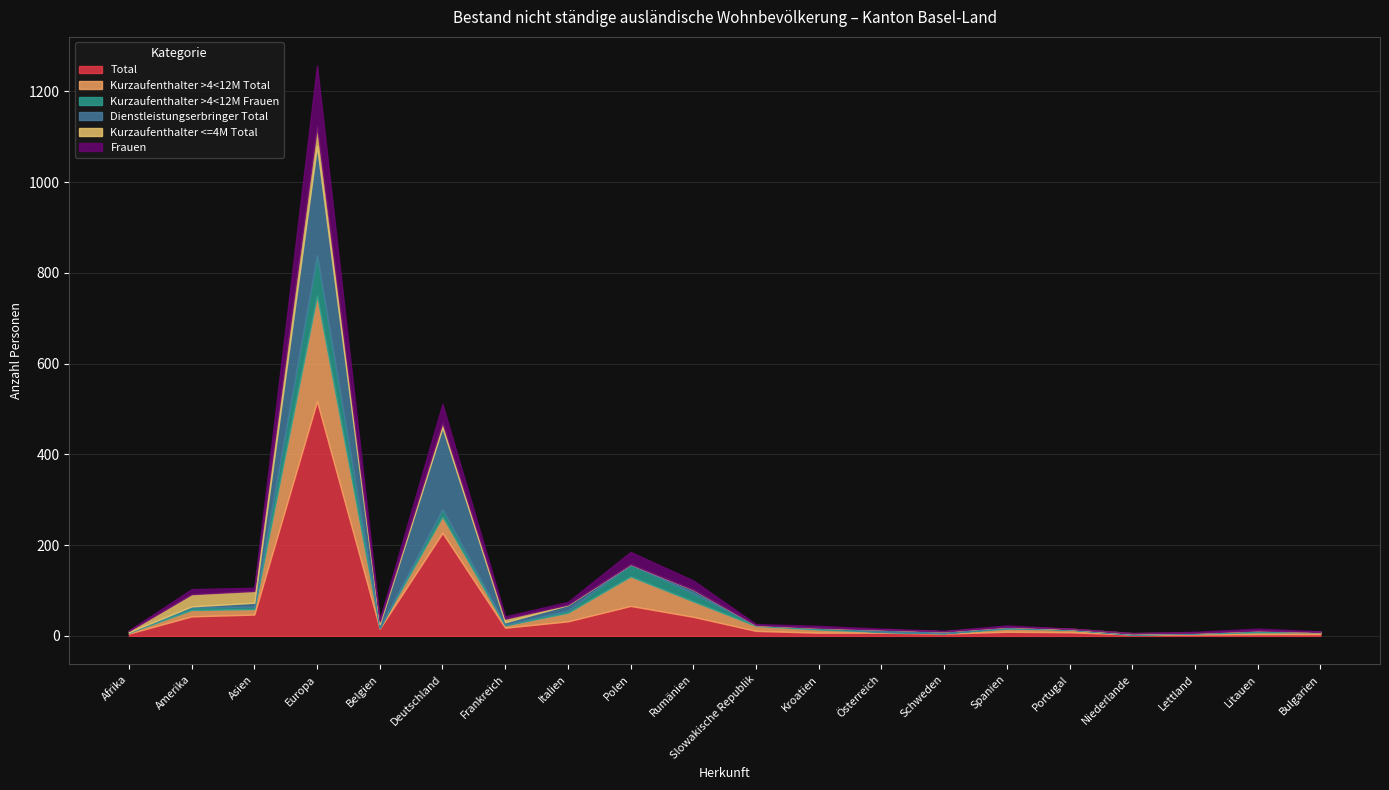

Count the number of categories in the chart.

20